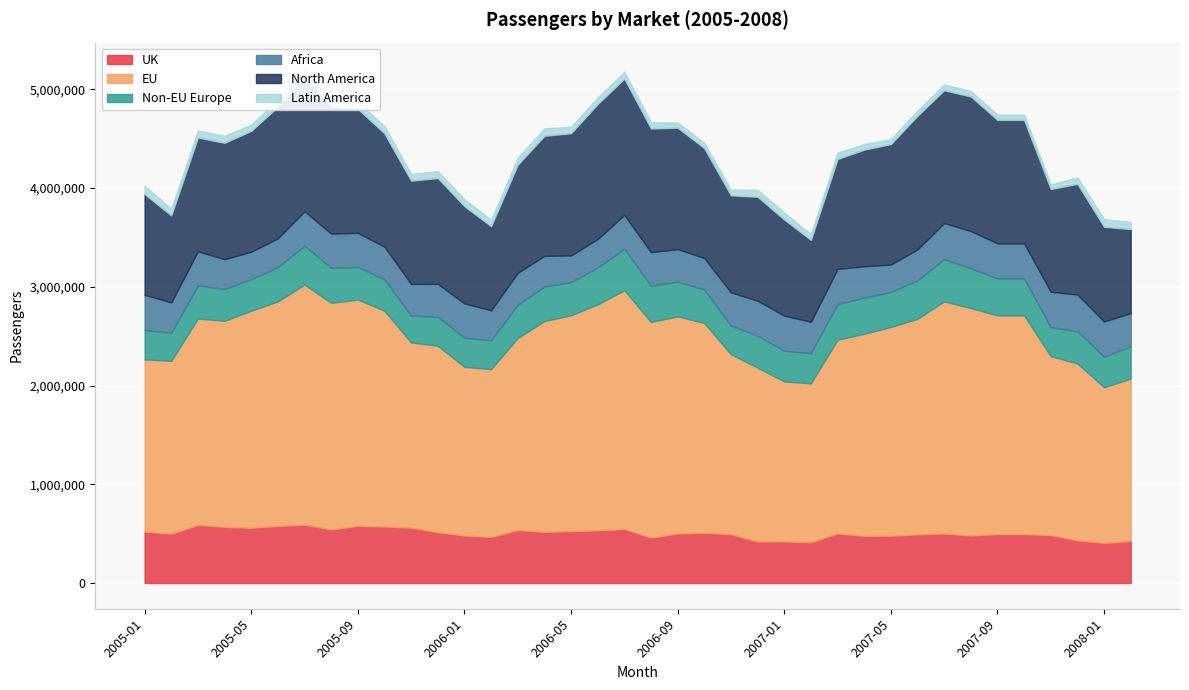

Reading left to right, what are all the values shown in this chart?

UK: 520535	499676	588602	568420	559711	578167	591089	543530	578379	572443	560840	514052	482042	466288	536854	517297	526098	533346	547759	459692	501908	508136	495123	419976	421685	413141	501662	477819	479572	492189	501906	481078	494964	494964	485953	432664	406662	425237
EU: 1744522	1750604	2090599	2087496	2198082	2274306	2432169	2293540	2293180	2185139	1876003	1889463	1707444	1700731	1944872	2135356	2186677	2288922	2417696	2184224	2199072	2125340	1822034	1761476	1619561	1609948	1962587	2046702	2113721	2184616	2351180	2303216	2216137	2216137	1811698	1790859	1576165	1646077
Non-EU Europe: 296634	284788	336179	321400	320871	346605	394557	354555	331109	320341	271114	293398	294154	291266	337208	349608	336763	373002	419787	367379	351704	338949	290619	323954	310709	306257	361473	366310	354573	389097	427636	403455	373791	373791	293737	326689	309969	328093
Africa: 358609	306822	345153	302564	276538	292420	348344	347436	343706	328460	321150	333397	348473	303906	323002	311459	268513	289467	343288	339174	329768	319087	336185	353671	356036	317047	355895	317584	277618	313352	365683	377951	355279	355279	358894	372275	356176	333940
North America: 1019101	880957	1151386	1179010	1224247	1333320	1368455	1289470	1256625	1147451	1046368	1071843	984269	851907	1094644	1215850	1238134	1366808	1380565	1253408	1229334	1113241	982472	1053075	973693	828910	1113007	1180999	1220365	1353572	1345080	1362228	1250322	1250322	1040270	1120472	959319	851660
Latin America: 84992	69034	72028	70882	65004	68016	78329	76004	71943	74435	68194	69927	71451	64866	71628	74592	65930	65983	69392	62677	52645	53489	58883	70010	70980	58479	65749	56572	51755	53625	58877	55237	53308	53308	47312	65348	77544	71953